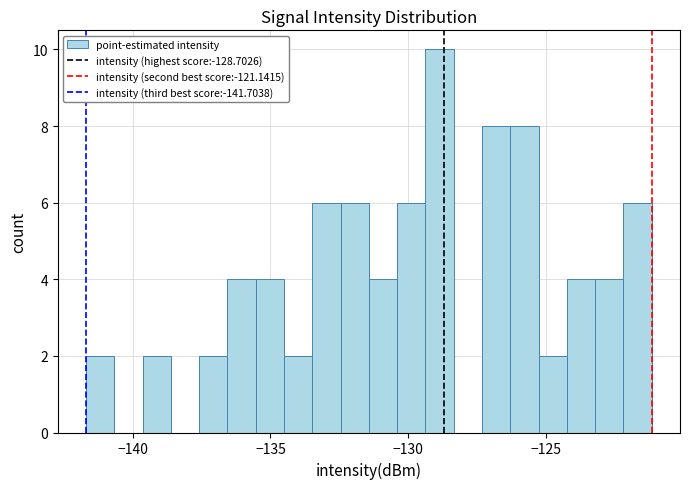

Around what value on the x-axis is the tallest bar? Give the approximate position of its centre, as read against the axis.

-129.0